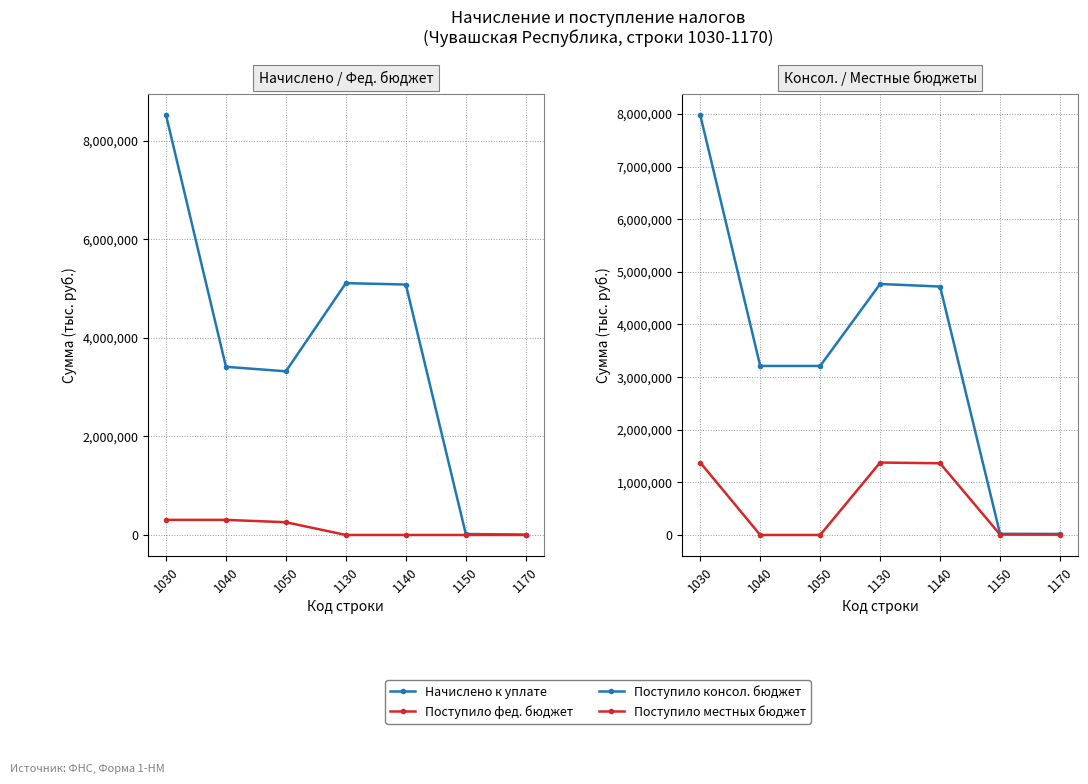

At which category does the chart reach its minimum across all series?

1130